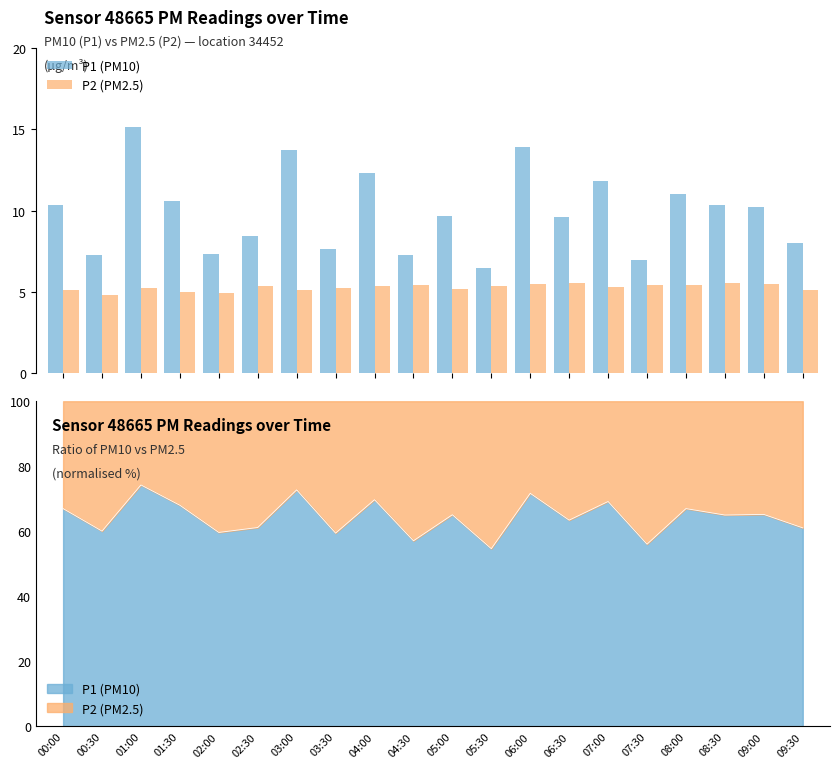

Reading left to right, what are all the values shown in this chart?

P1 (PM10): 10.3	7.2	15.2	10.6	7.3	8.4	13.8	7.7	12.3	7.2	9.7	6.5	13.9	9.6	11.8	7.0	11.0	10.3	10.2	8.0
P2 (PM2.5): 5.1	4.8	5.2	5.0	5.0	5.3	5.2	5.2	5.3	5.5	5.2	5.3	5.5	5.5	5.3	5.5	5.4	5.6	5.5	5.1